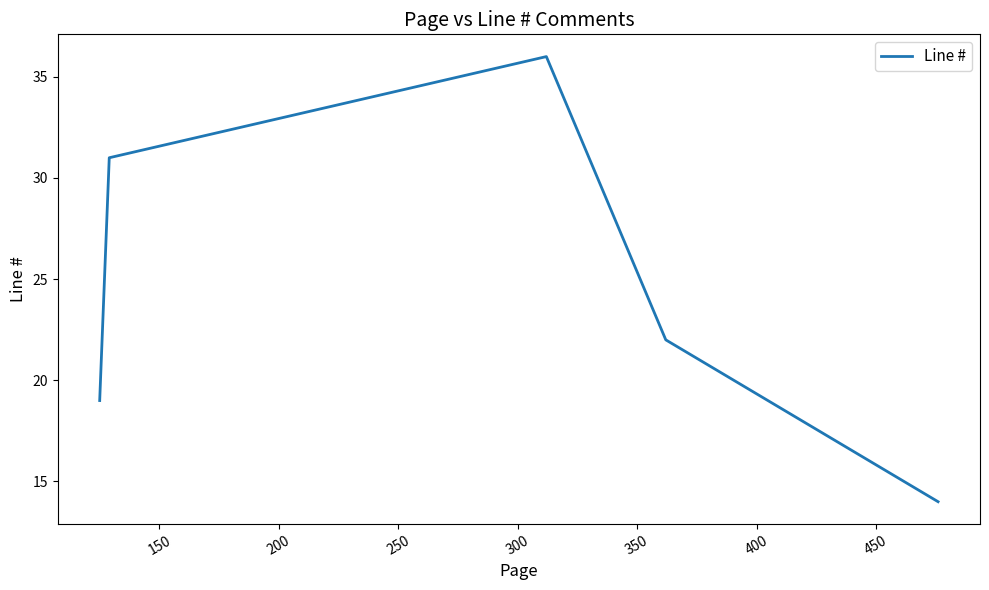

What is the difference between the maximum and minimum values?

22